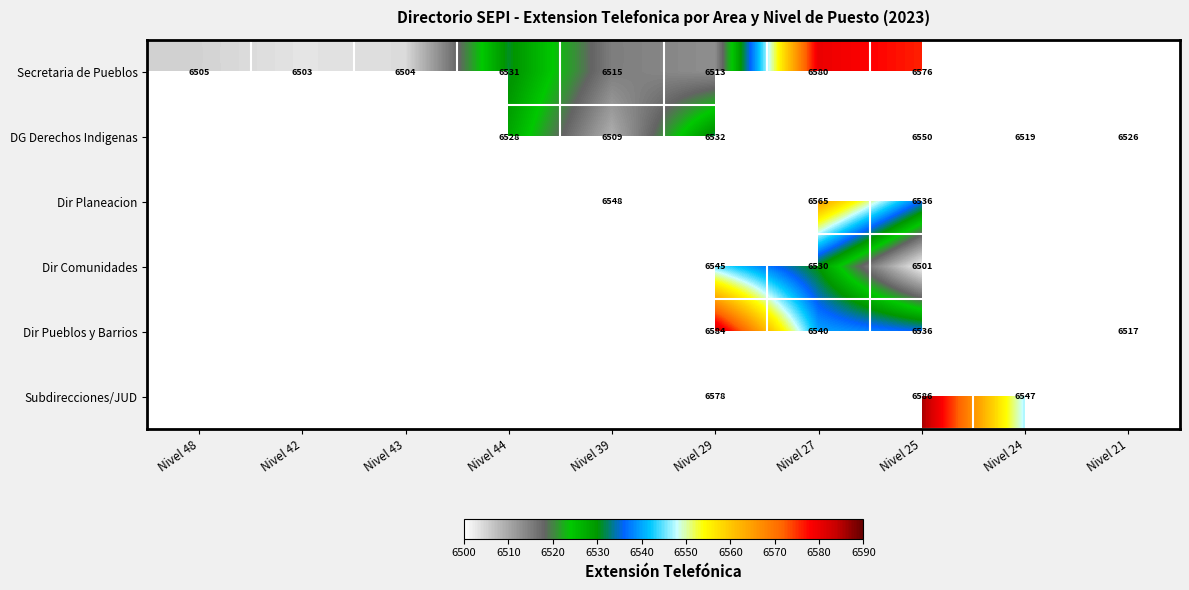

Between Nivel 21 and Nivel 43, which is larger?

Nivel 43